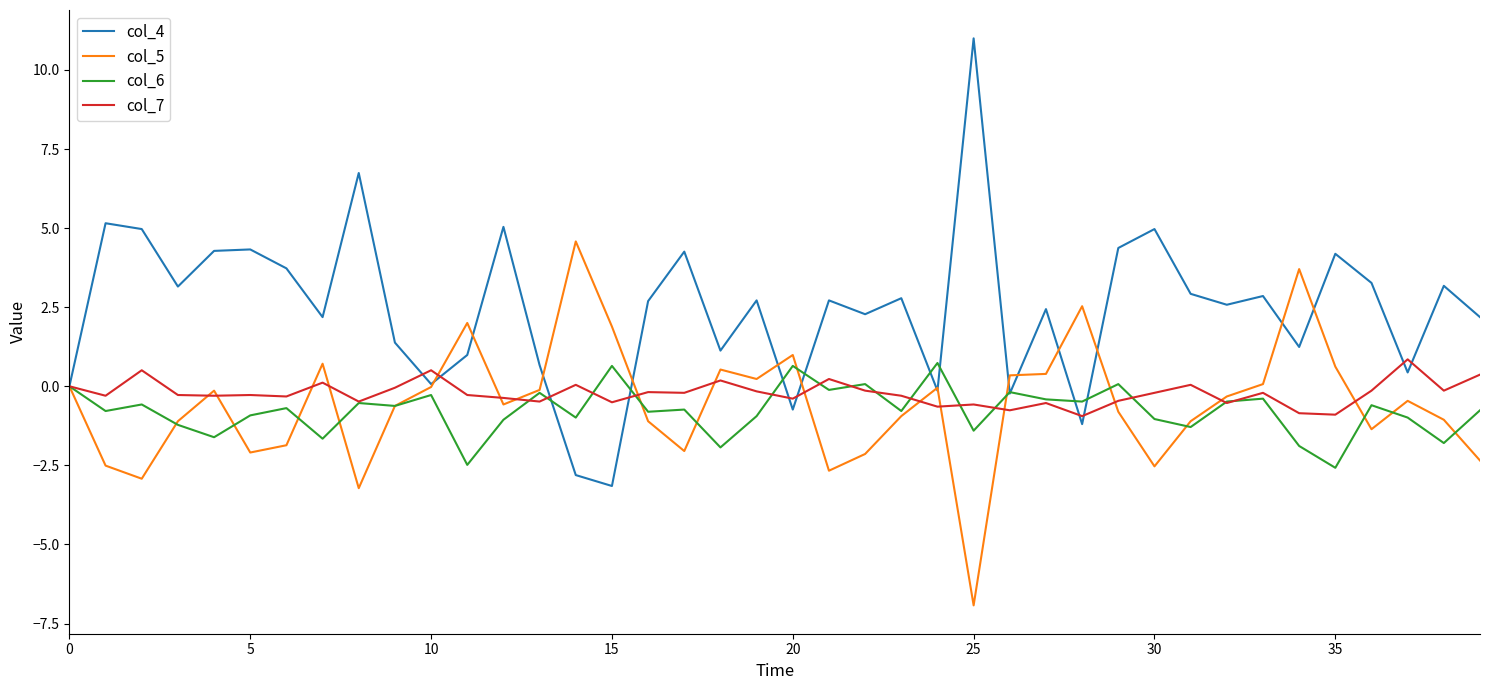

Which series has the widest spread of values?

col_4